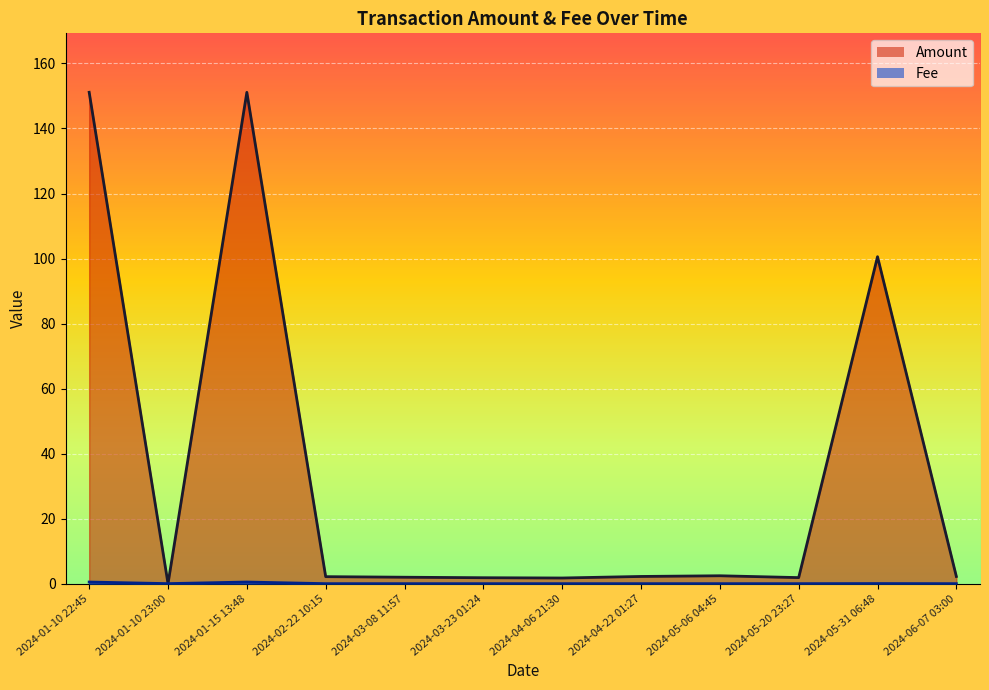

Where is Fee nearest to the value 0?

2024-02-22 10:15